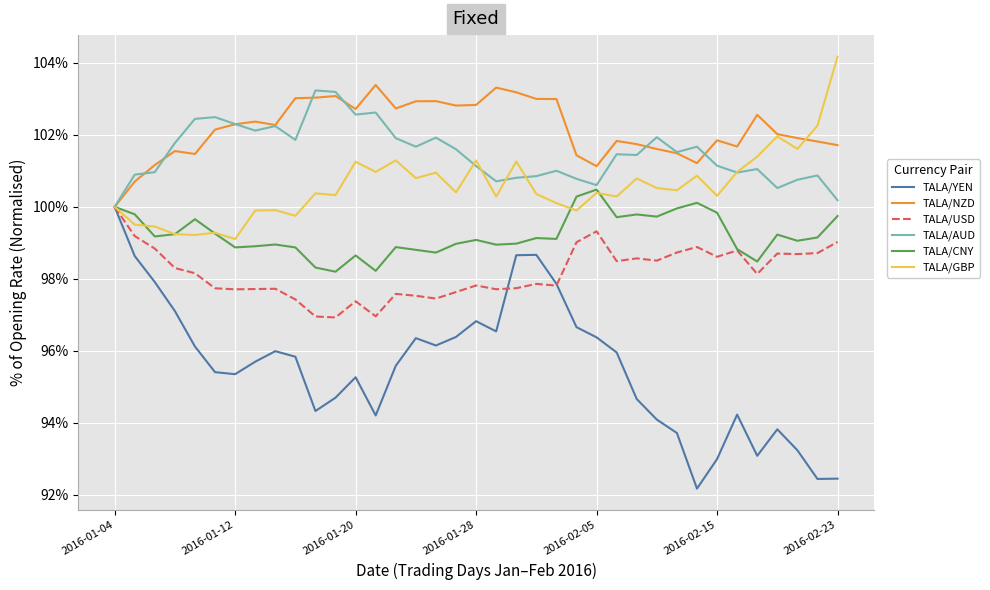

What is the minimum value for TALA/AUD?

100.0